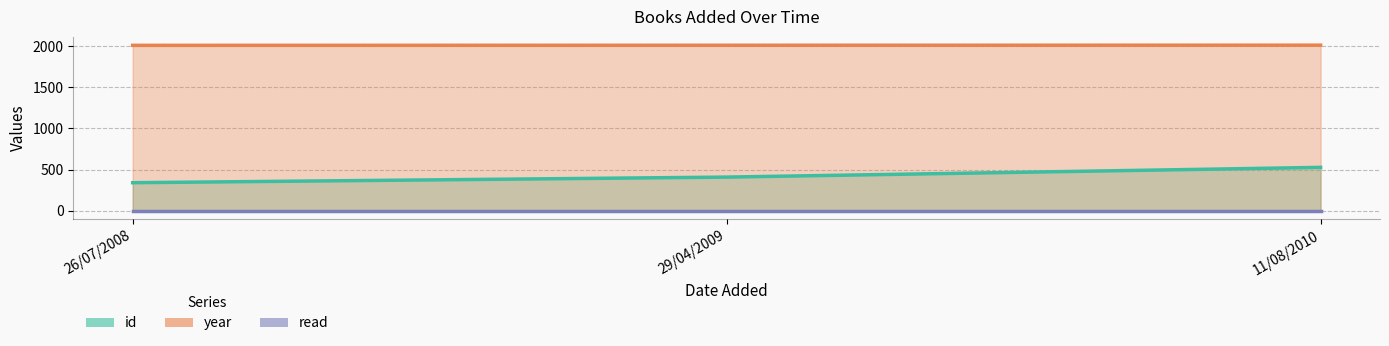

How many values in the id series exceed 410?

1